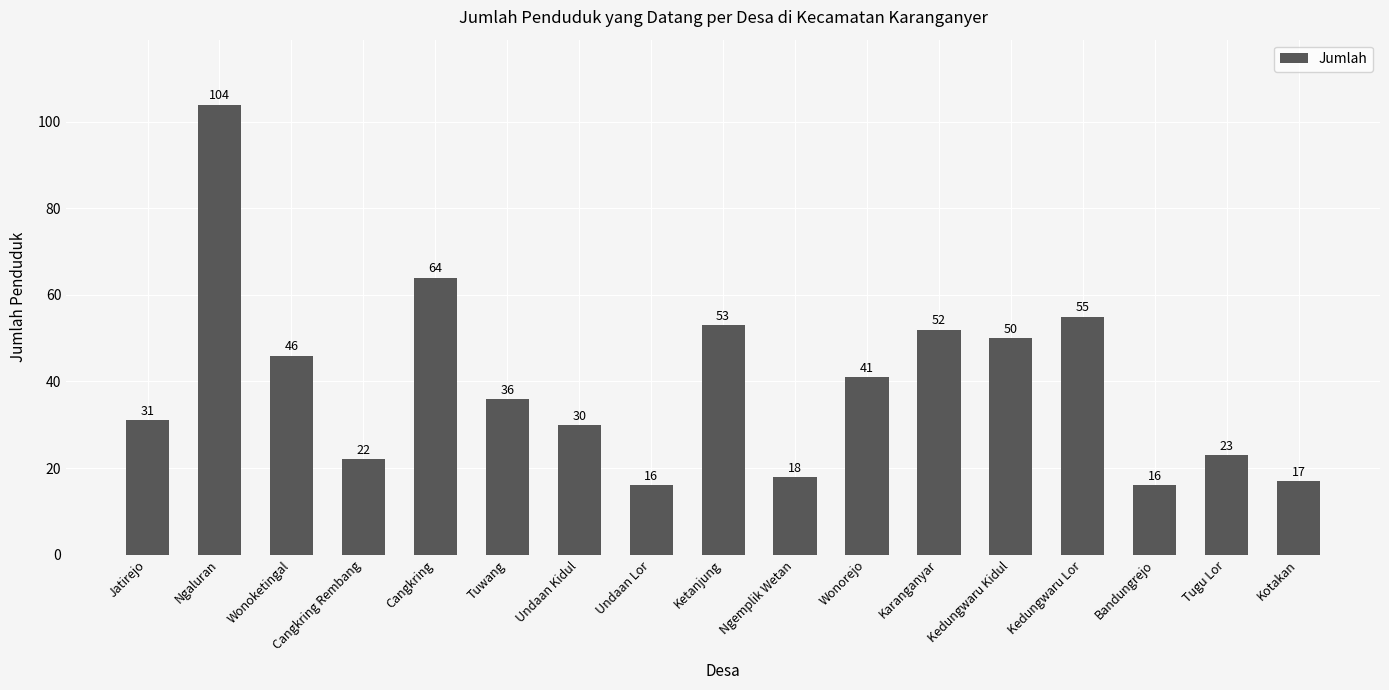

At which category does the chart reach its peak across all series?

Ngaluran